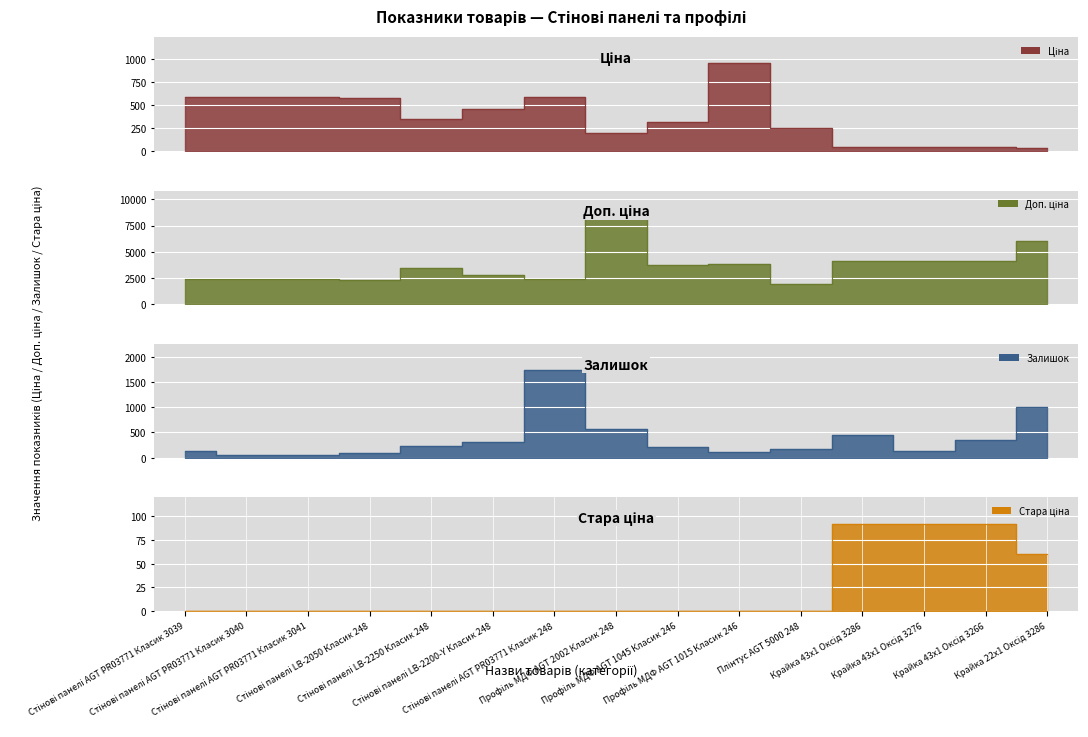

What is the sum of all Залишок values?

5611.0